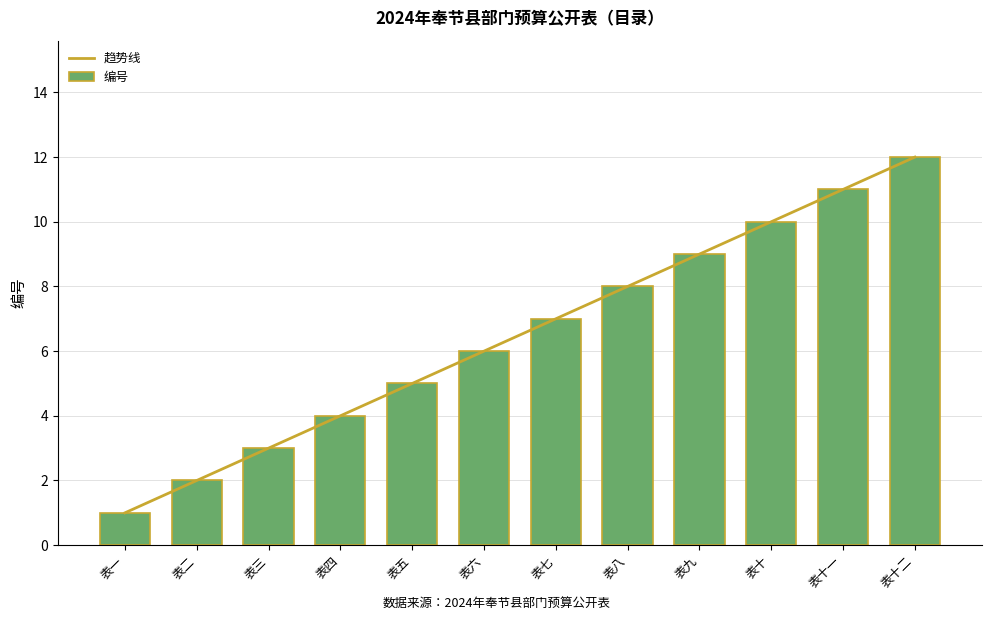

How many values in the 编号 series exceed 7?

5